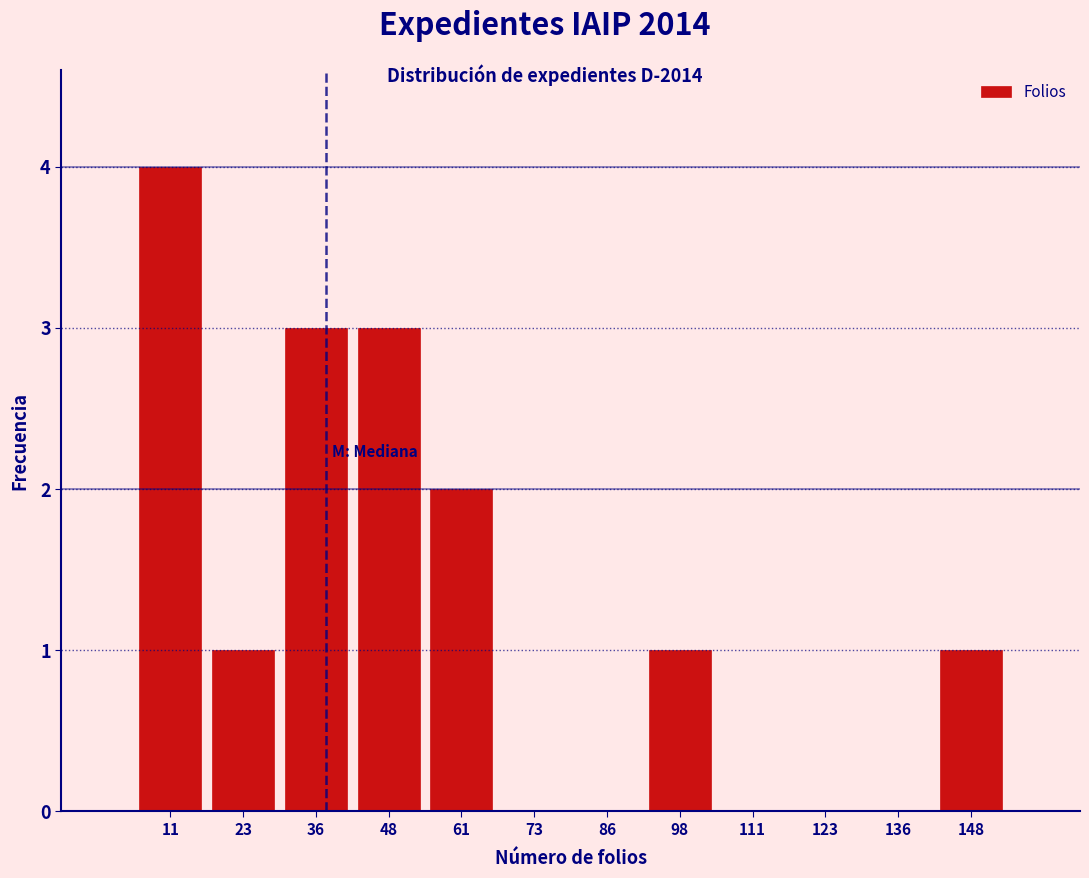

Reading left to right, list every bar in this chart as the range it spans on the x-axis followed by its height. Neither the bar edges nor the heights are printed on the chart, so give them approximately, as read against the axes.

5.0 to 17.5: 4
17.5 to 30.0: 1
30.0 to 42.5: 3
42.5 to 55.0: 3
55.0 to 67.5: 2
67.5 to 80.0: 0
80.0 to 92.5: 0
92.5 to 105.0: 1
105.0 to 117.5: 0
117.5 to 130.0: 0
130.0 to 142.5: 0
142.5 to 155.0: 1